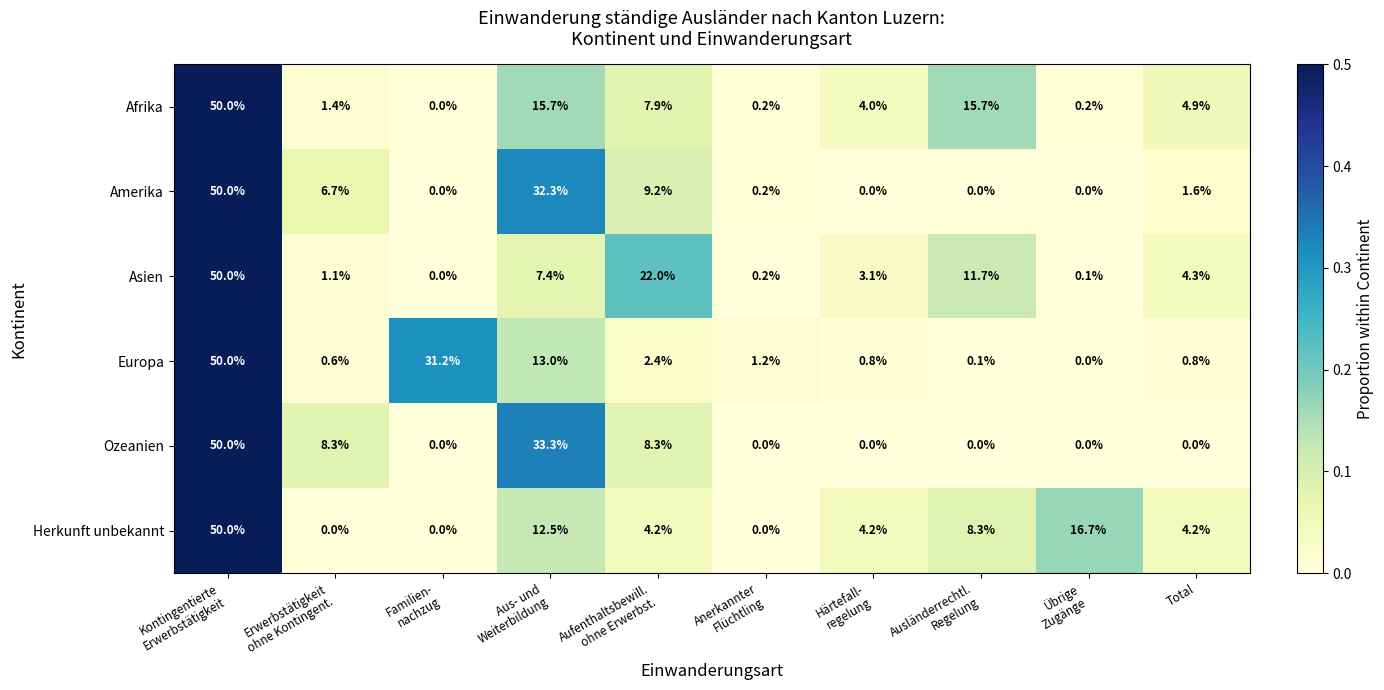

What is the total value across all series at Total?

15.8